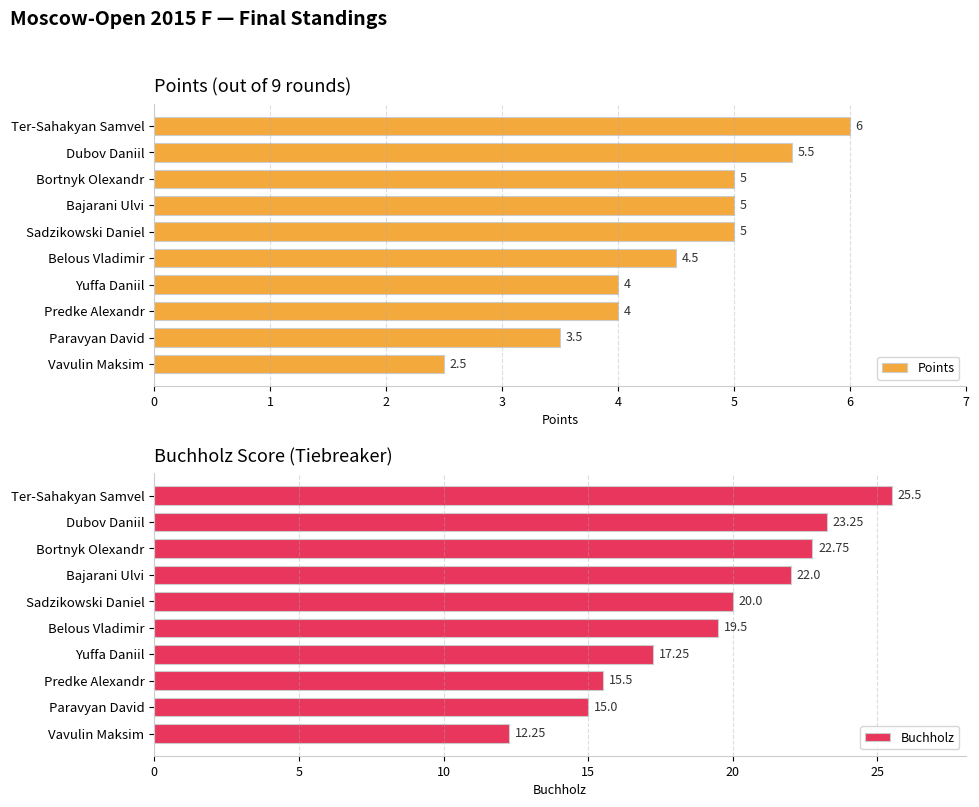

How many bars are there in total?

20